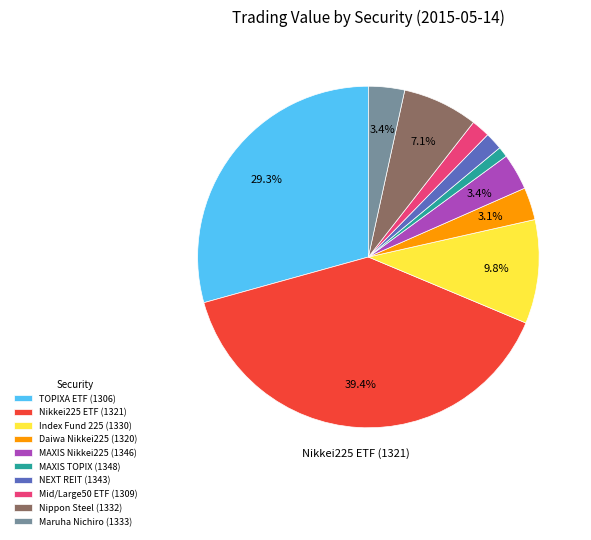

To the nearest percent, what is the difference between the largest and smallest slice percentages?

38%